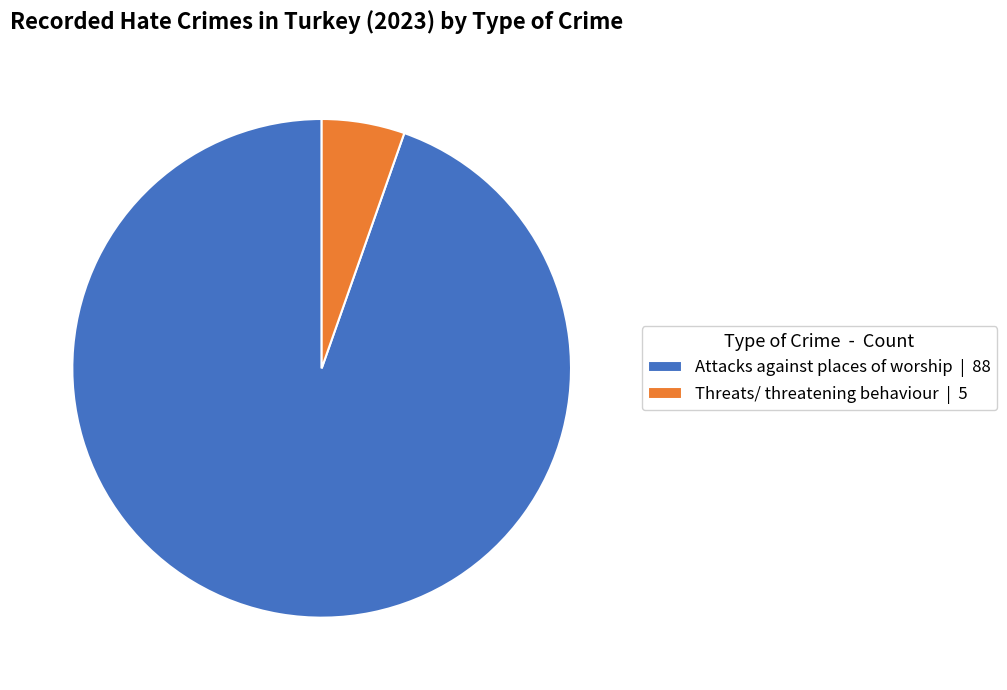

Rank the categories by value from highest to lowest.

Attacks against places of worship, Threats/ threatening behaviour